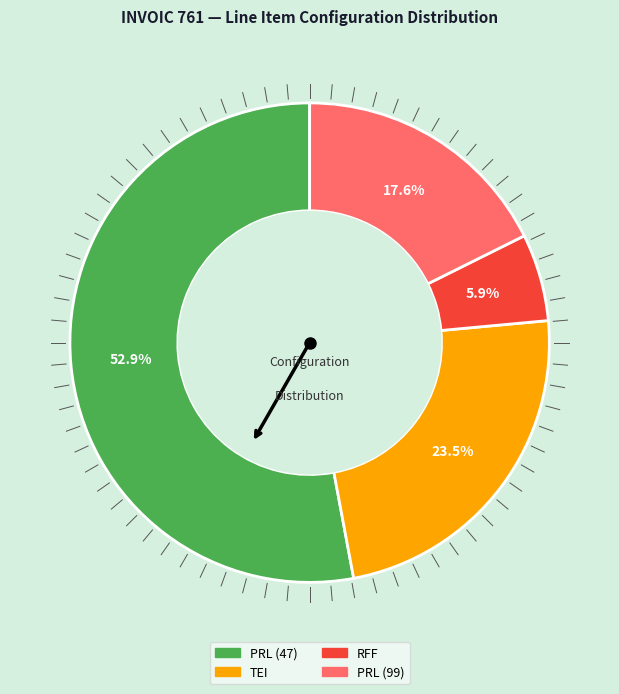

Does any single category account for the majority?

Yes